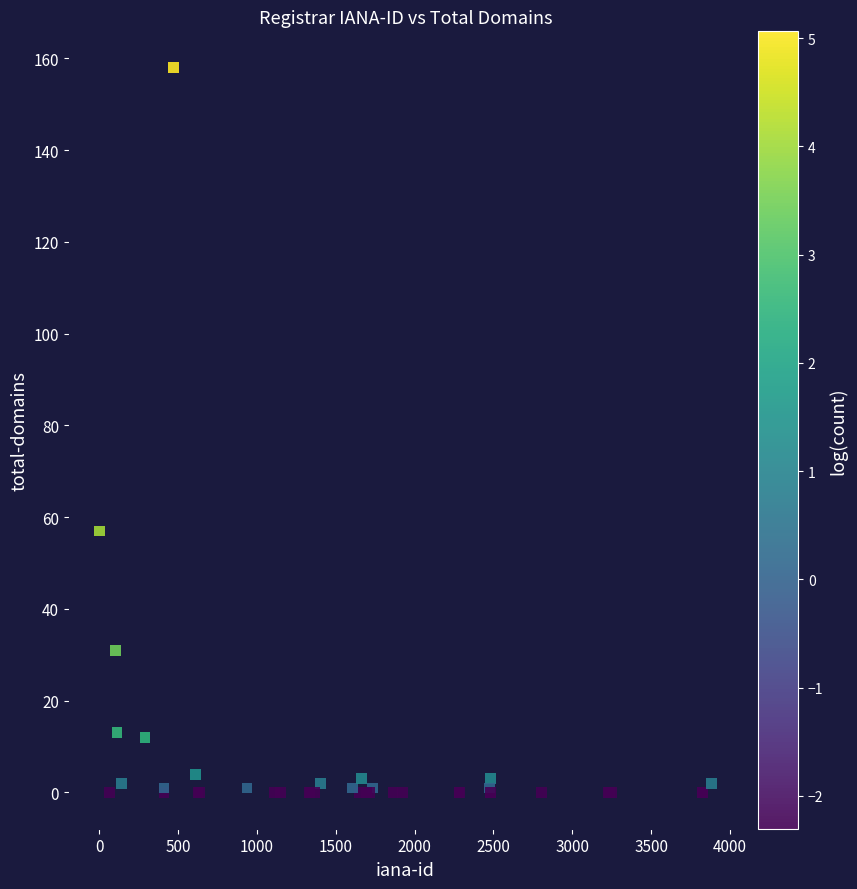

What Y value in the scatter plot is closest to 79?

57